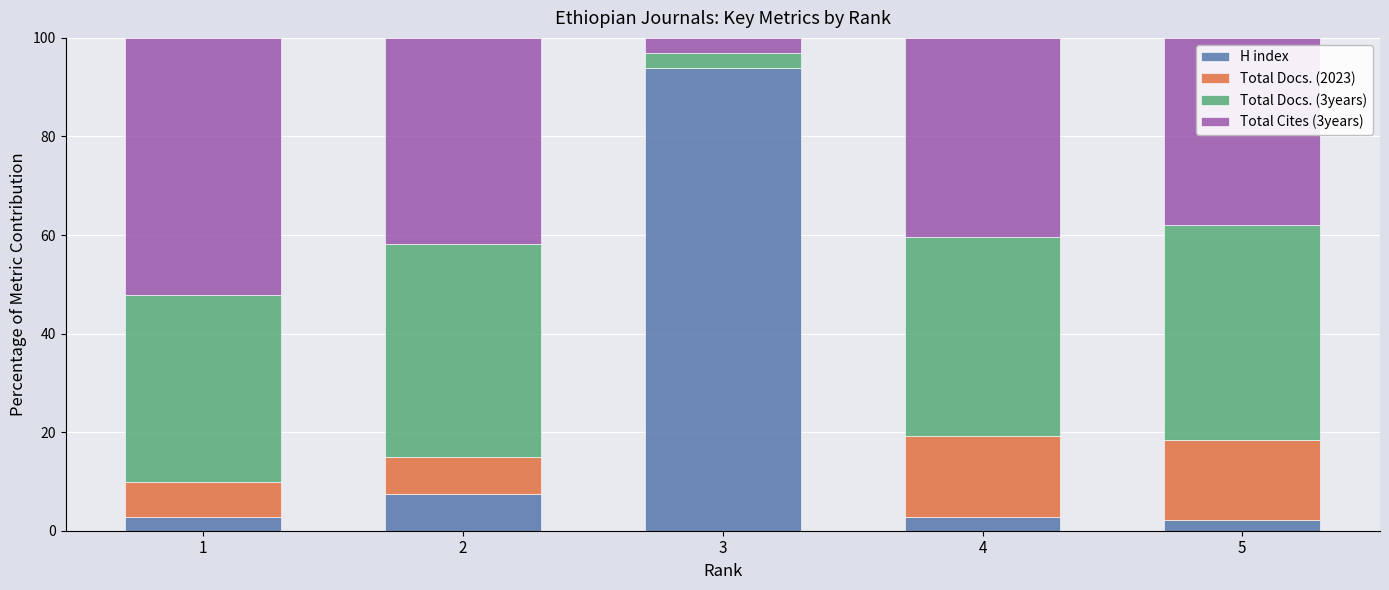

What is the maximum value for H index?

93.9